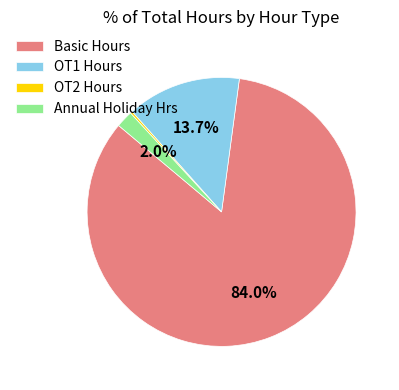

What is the largest slice in the pie chart?

Basic Hours